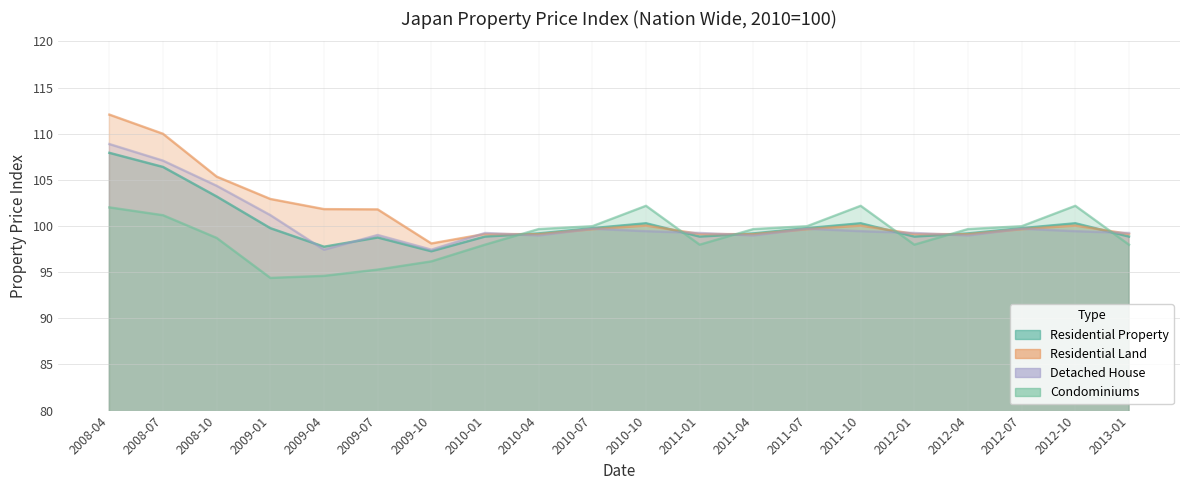

What is the average value of the Detached House series?

100.3